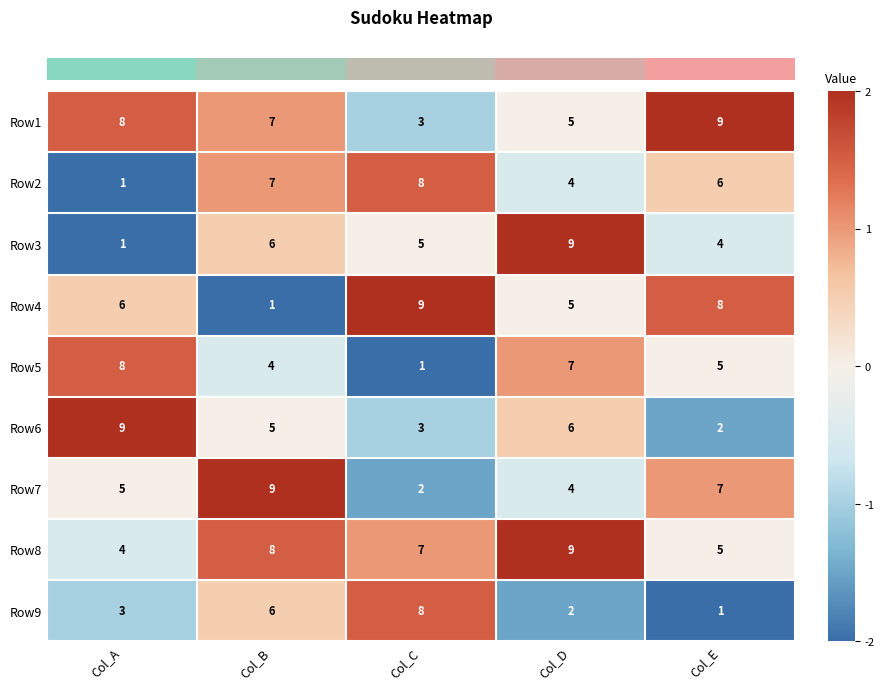

What is the total value across all series at Col_B?

53